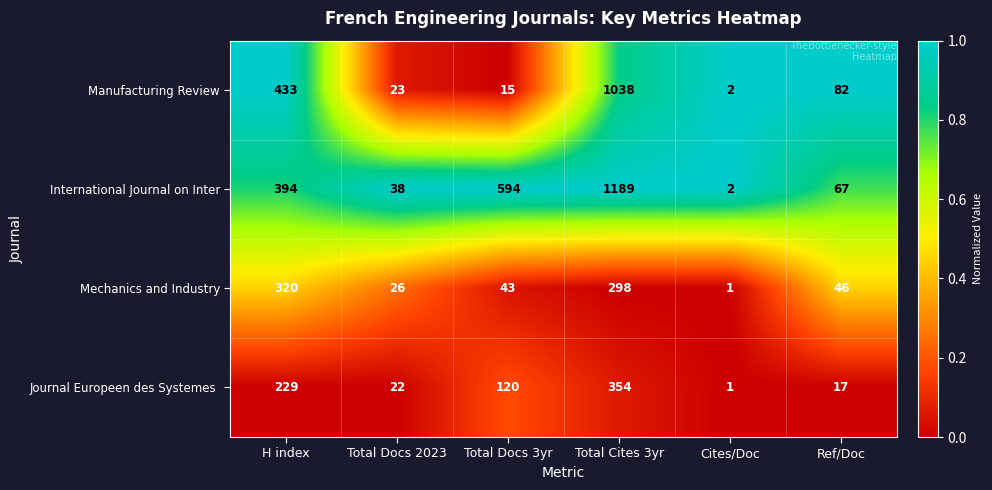

At which label does Manufacturing Review reach its minimum?

Cites/Doc